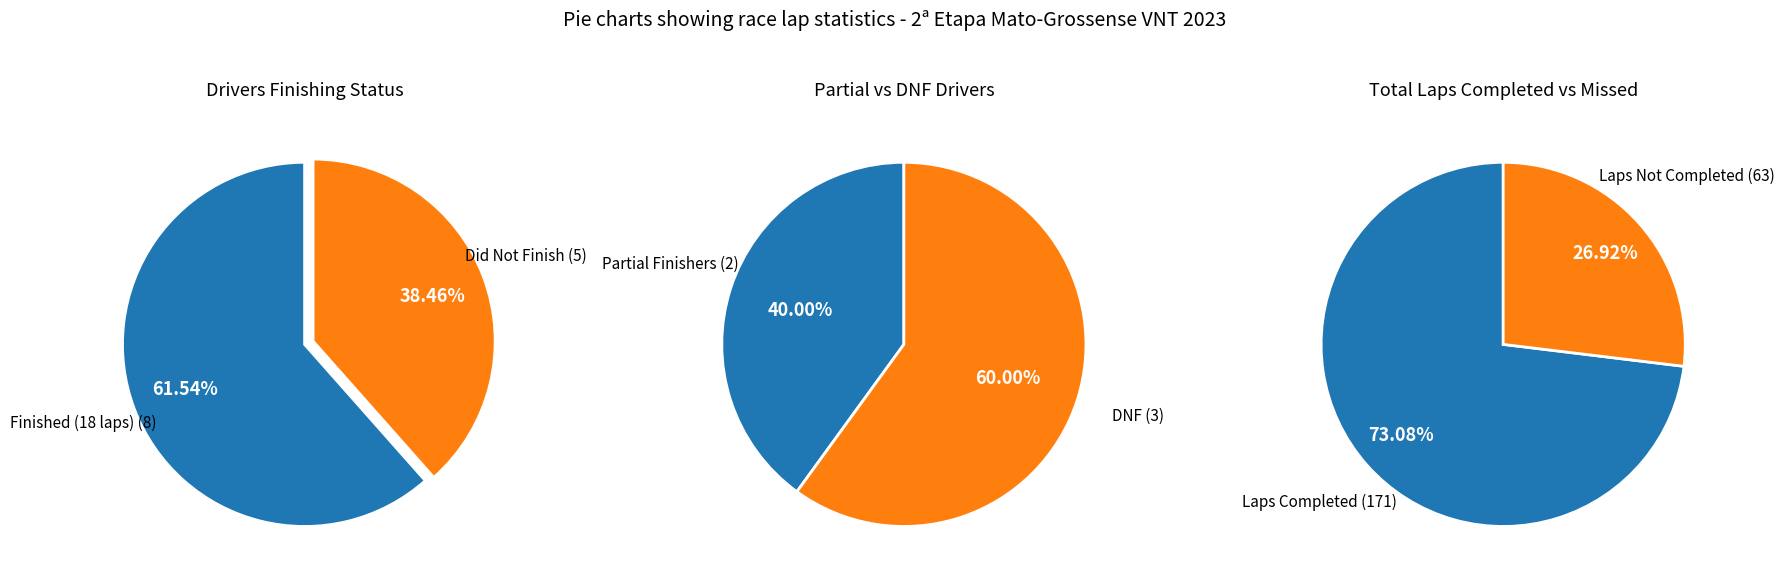

True or false: MARCIO LOPES DE SOUZA accounts for 25% of the total.

False